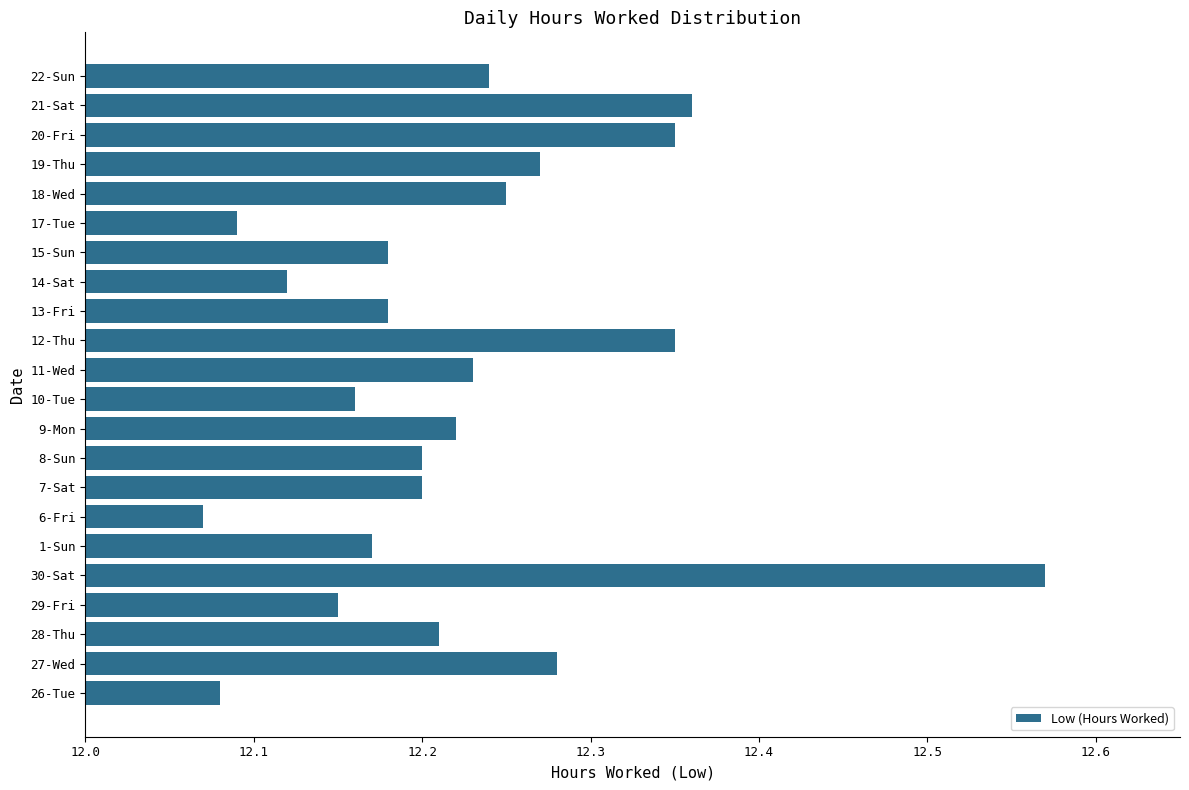

Which category has the highest value across all series?

30-Sat